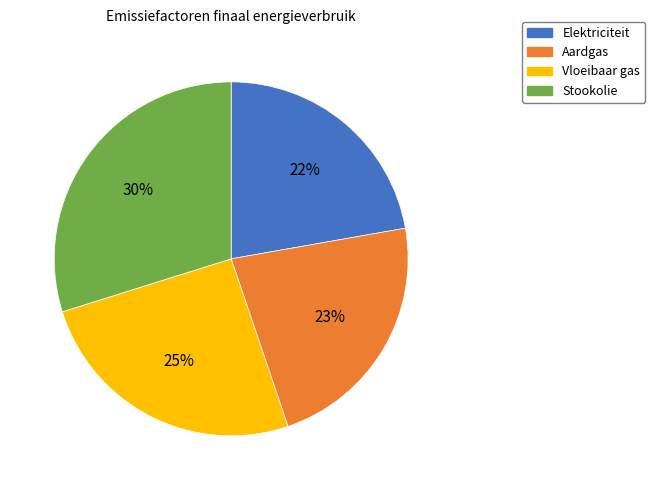

True or false: Aardgas accounts for 14% of the total.

False